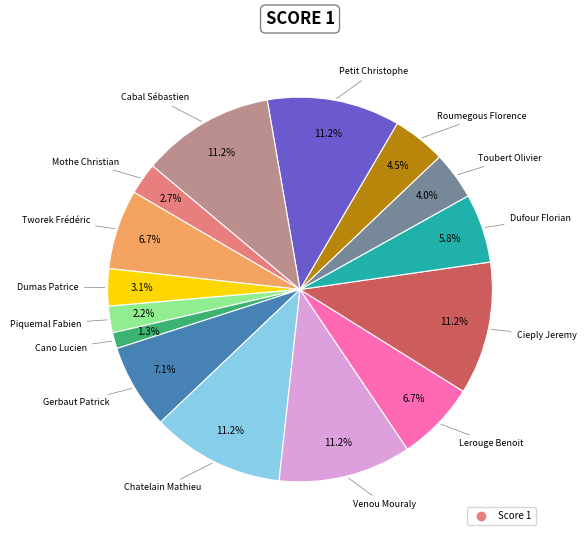

To the nearest percent, what is the average slice percentage?

7%